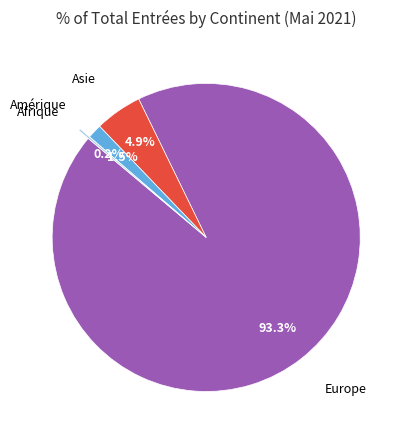

Which slice is the largest?

Europe